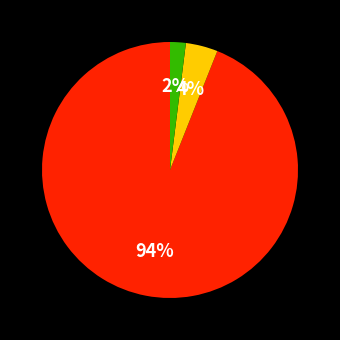

To the nearest percent, what is the average slice percentage?

33%